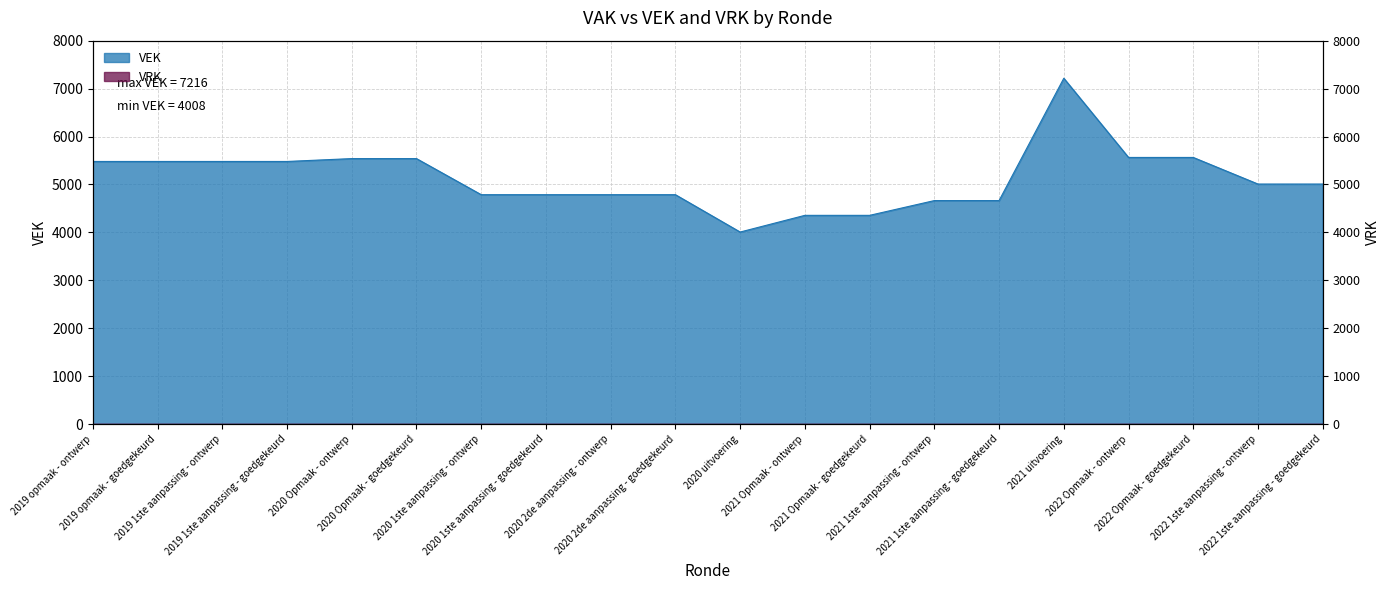

At which label does the data first exceed 5009?

2019 opmaak - ontwerp